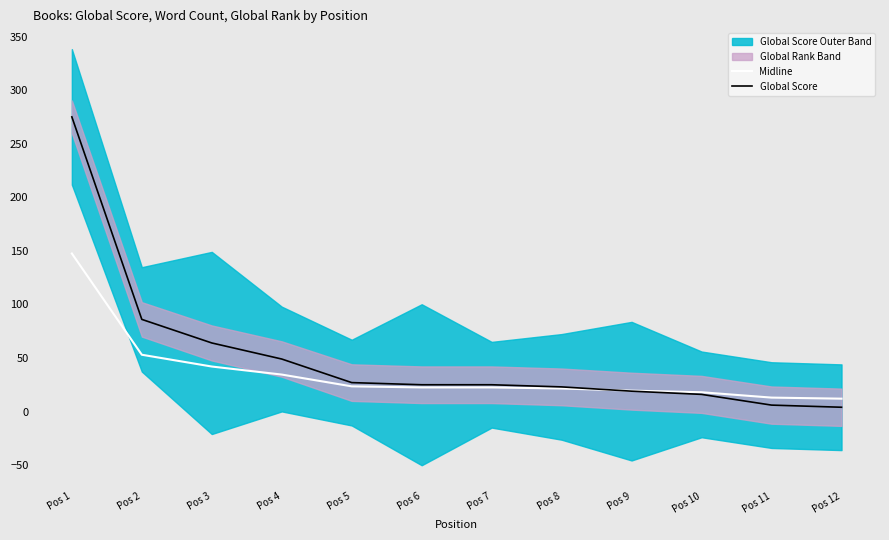

Which category has the highest value across all series?

Pos 1